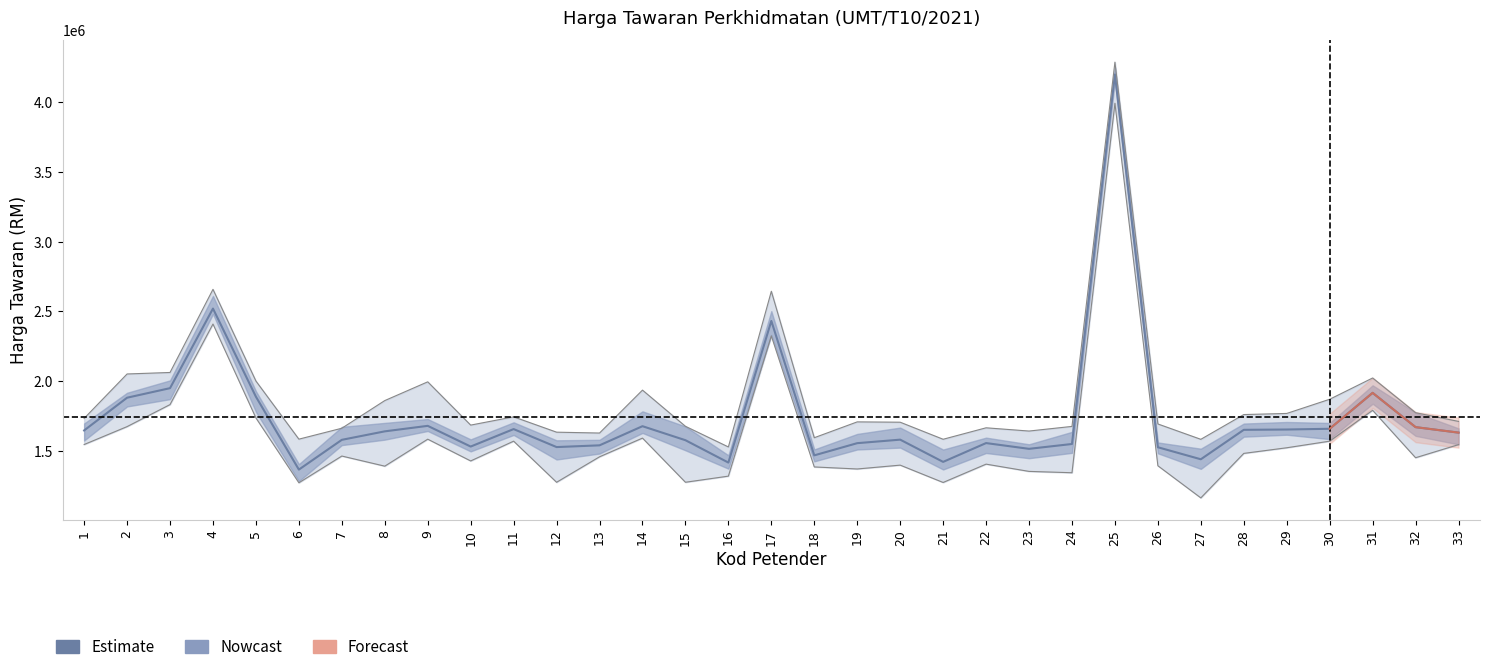

What is the minimum value shown in the chart?

1364264.0